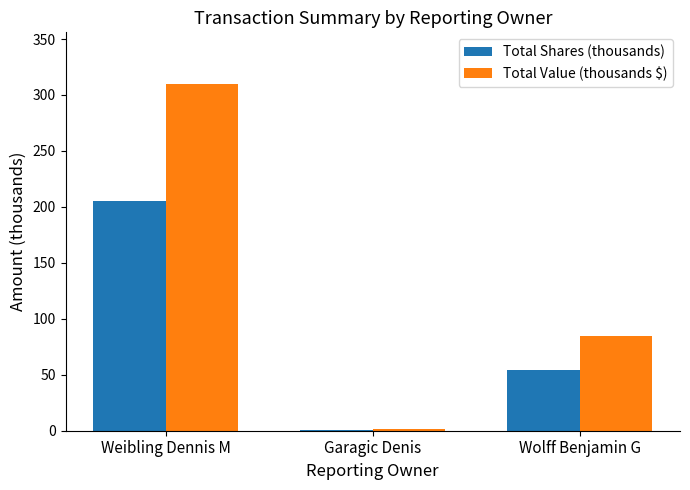

What is the difference between the Total Shares (thousands) values at Weibling Dennis M and Garagic Denis?

204.0